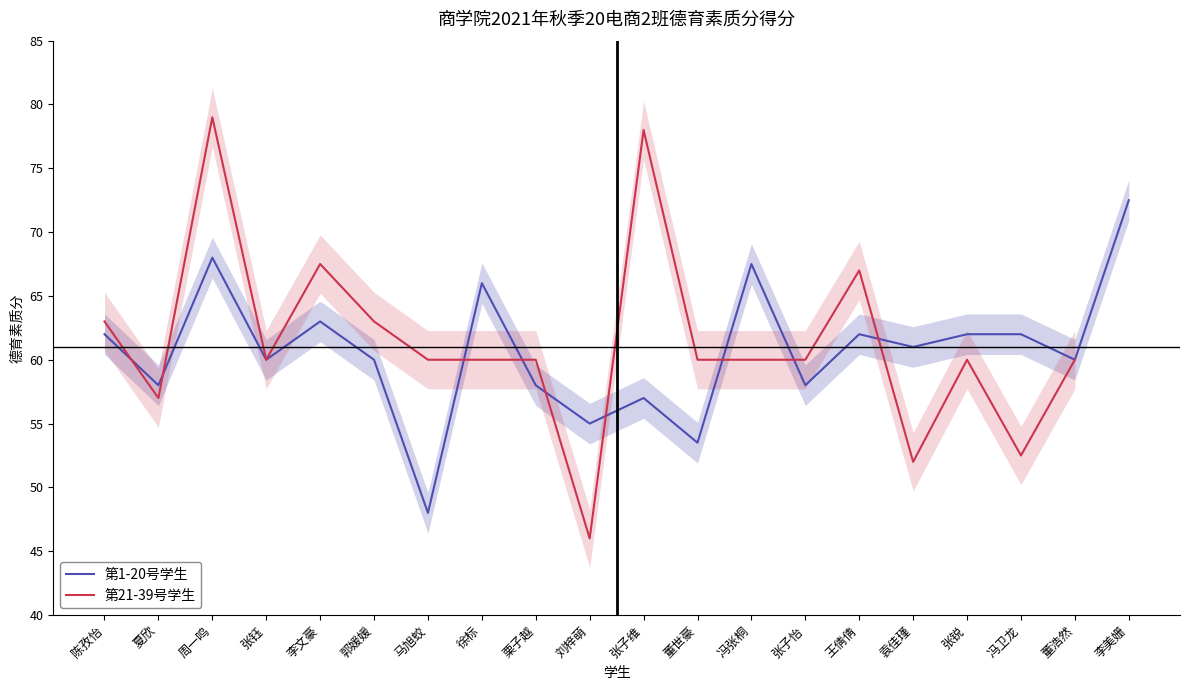

Rank the categories by value from lowest to highest.

马旭蛟, 董世豪, 刘梓萌, 张子维, 夏欣, 栗子越, 张子怡, 张钰, 郭媛媛, 董浩然, 袁佳瑾, 陈孜怡, 王倩倩, 张锐, 冯卫龙, 李文豪, 徐标, 冯张桐, 周一鸣, 李美姗